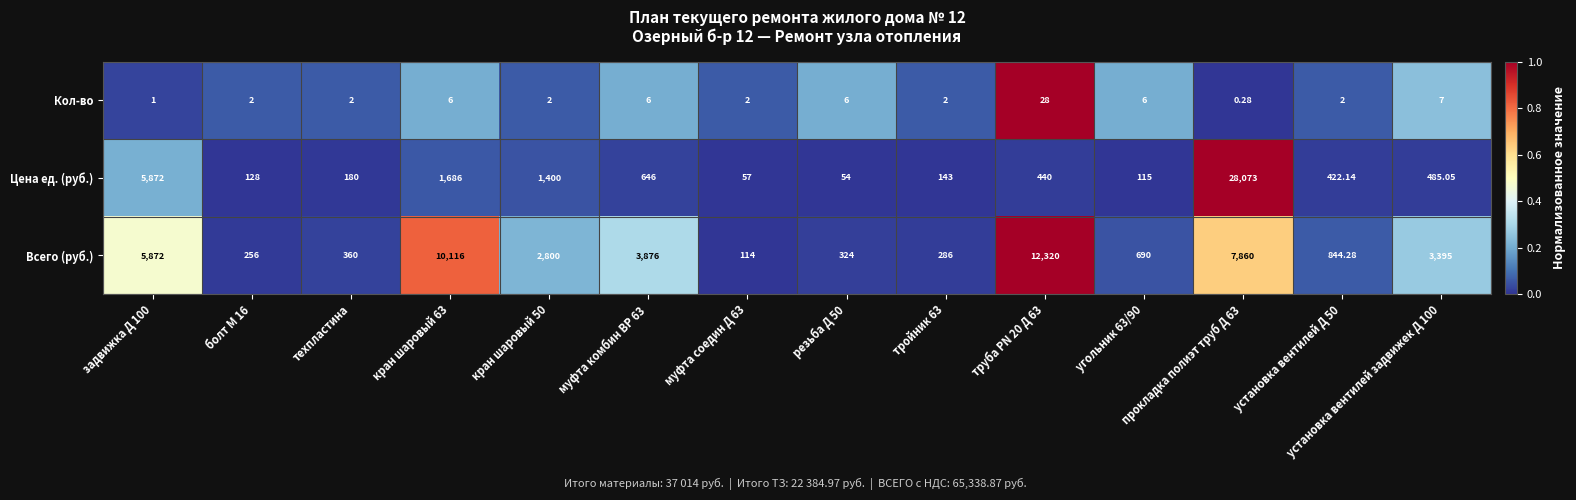

Which series has the largest total across all categories?

Всего (руб.)